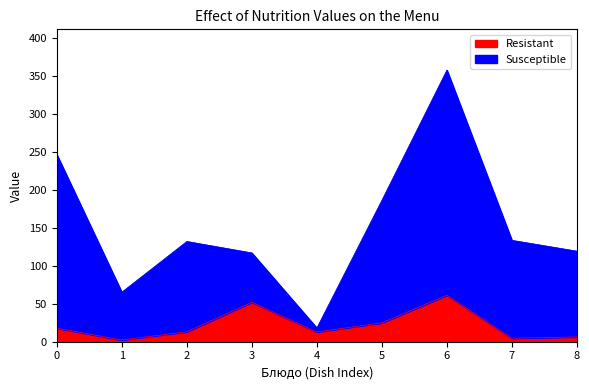

How many data points in Resistant are less than 13?

4